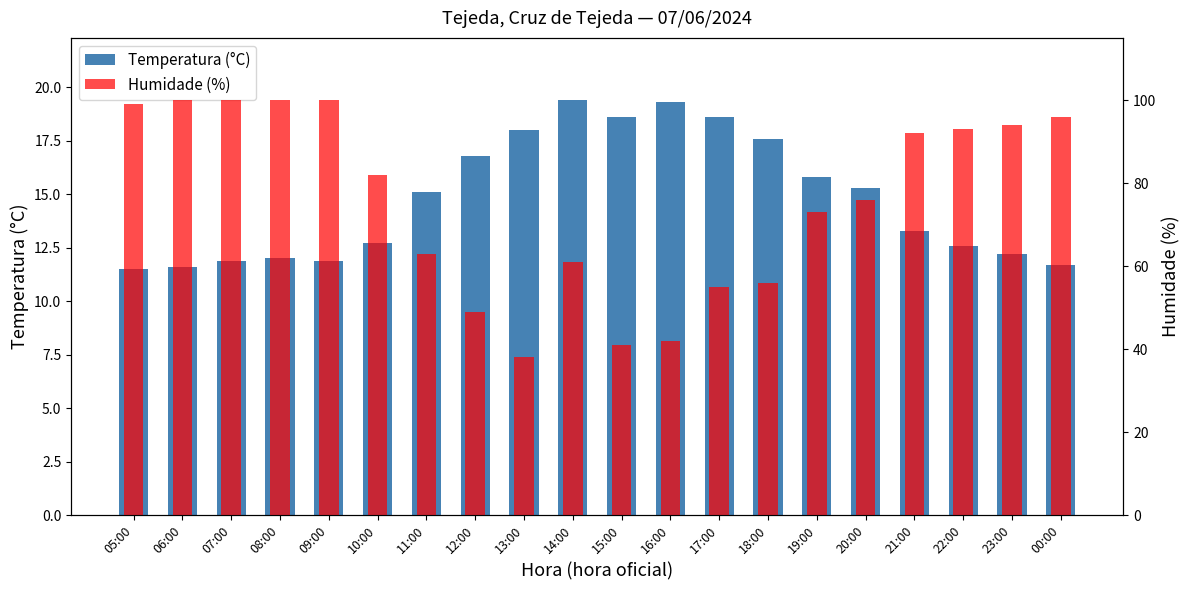

Rank the series by their average value, from lowest to highest.

Temperatura (°C), Humidade (%)